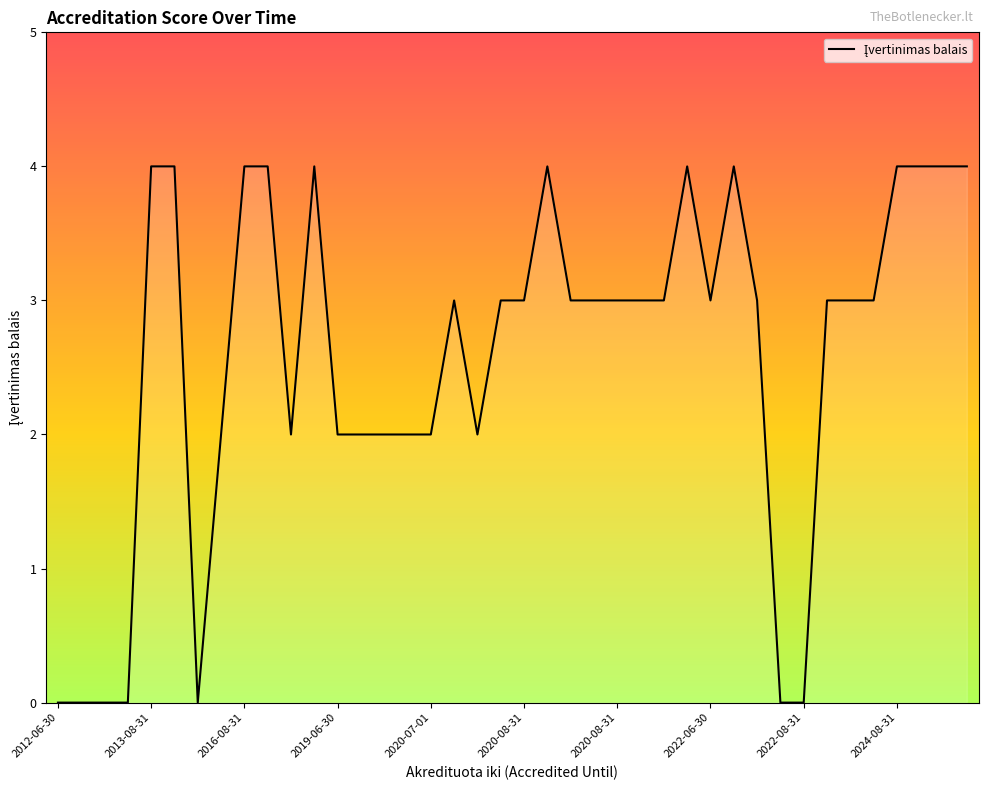

Count the values in the range 2 to 4.

33